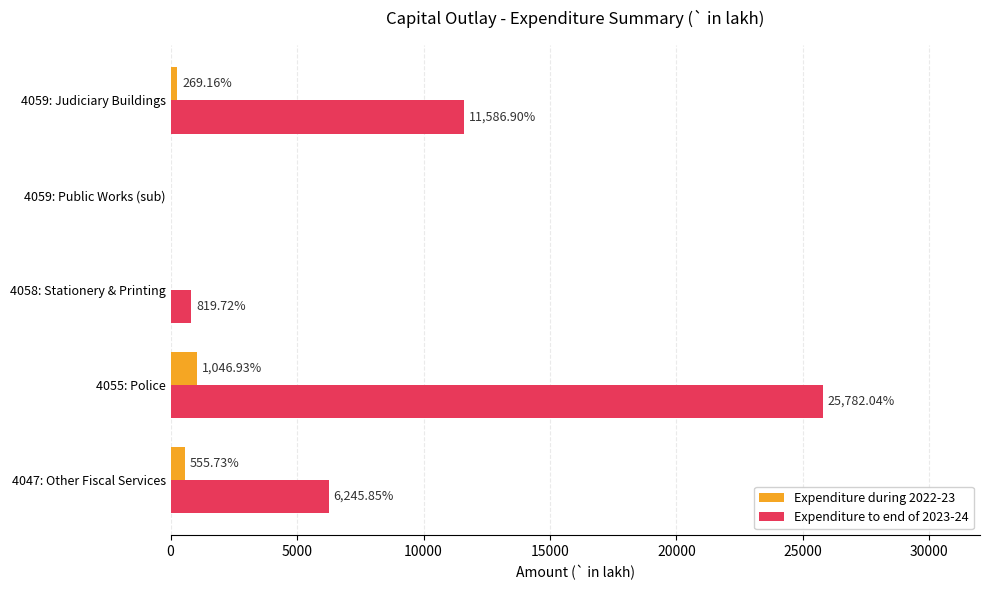

Which series changed the most between 4058: Stationery & Printing and 4059: Judiciary Buildings?

Expenditure to end of 2023-24